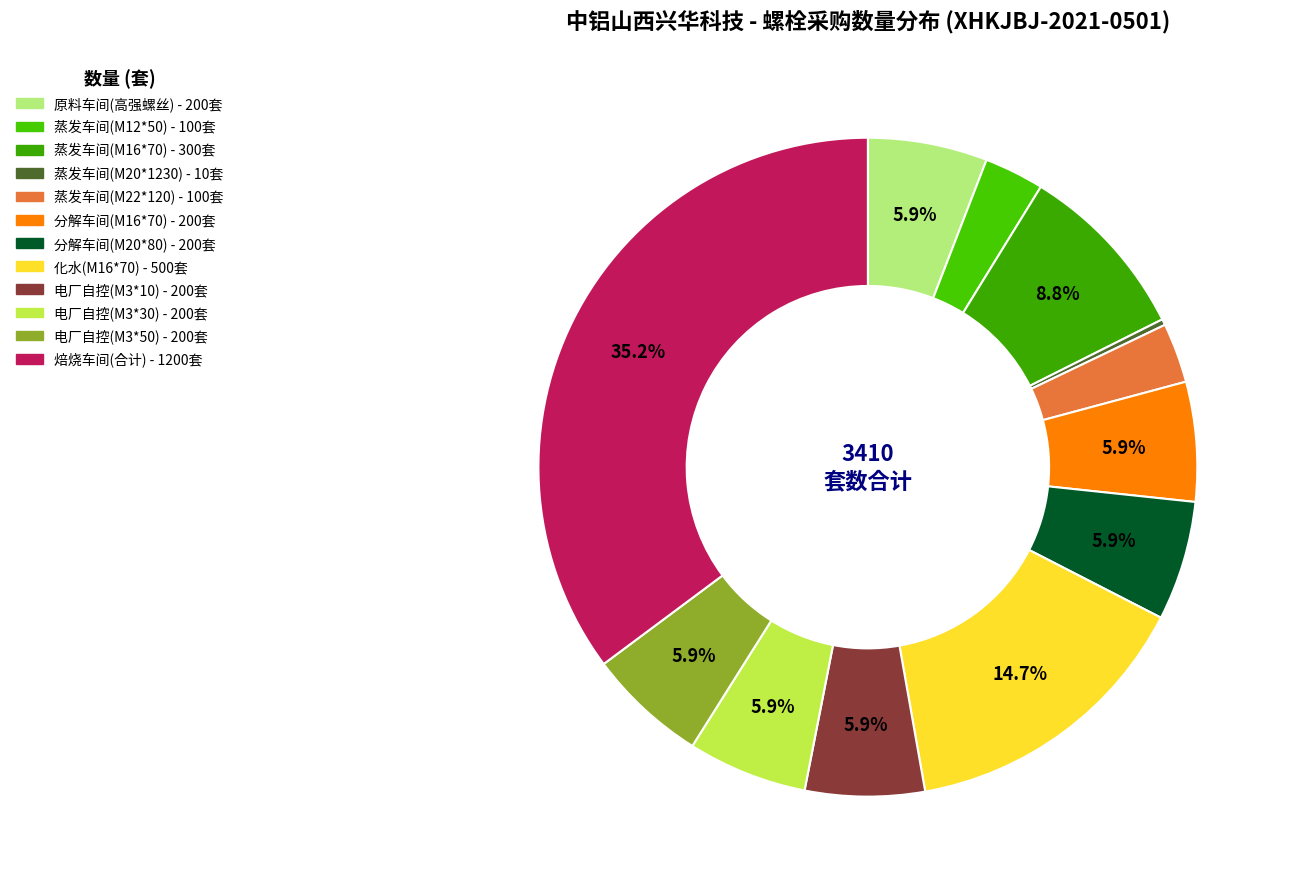

What percentage is the 蒸发车间(M12*50) slice, to the nearest percent?

3%